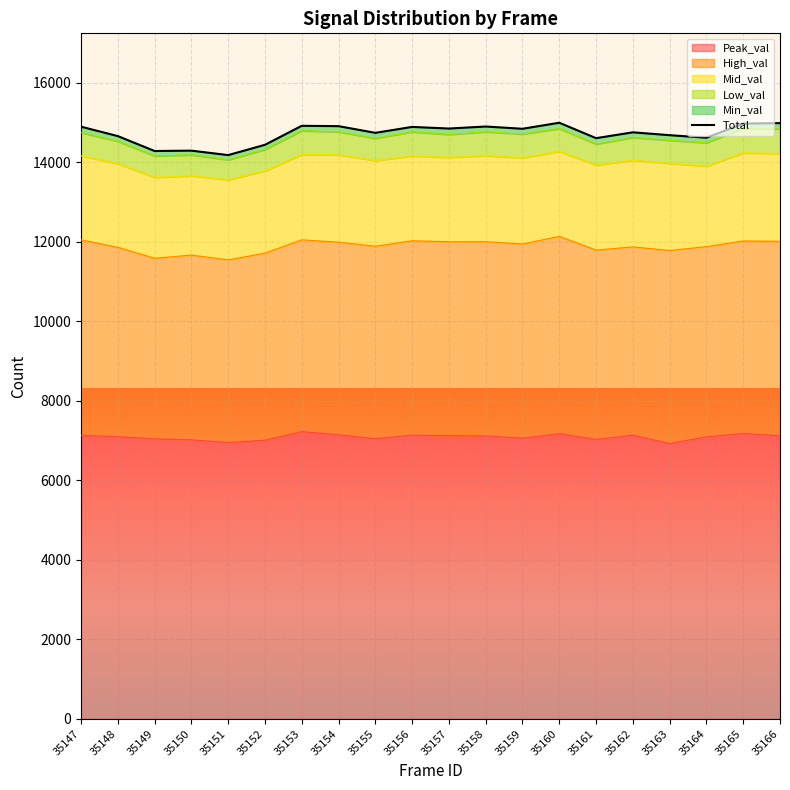

What is the difference between the maximum and minimum values?

814